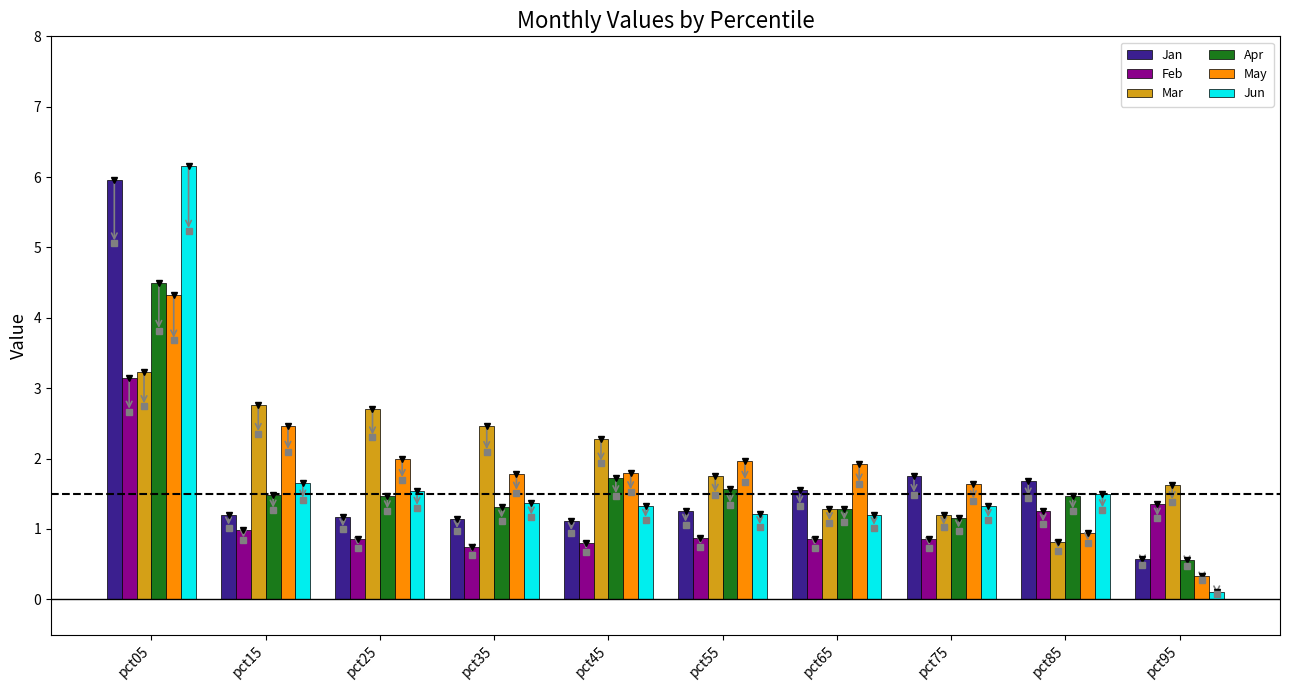

What is the highest value of the May series?

4.3